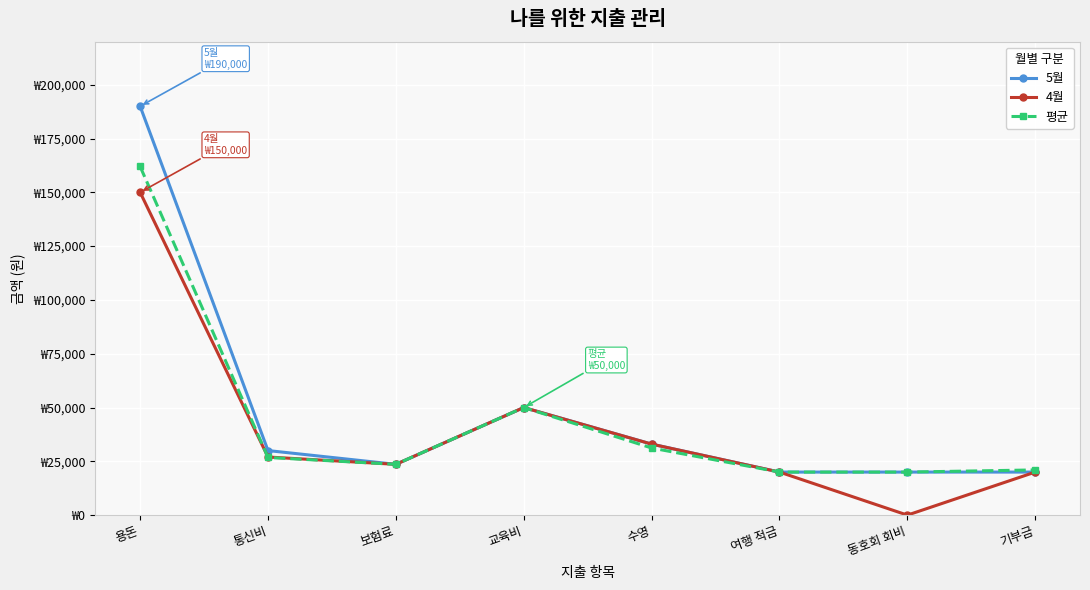

True or false: 4월 has a value of 40449 at 보험료.

False